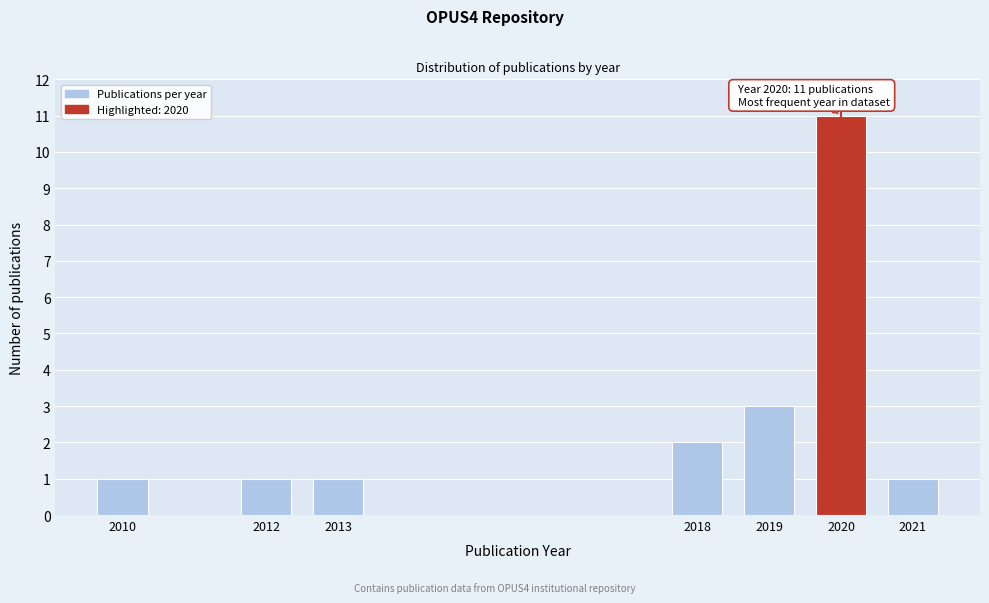

Reading left to right, what are all the values shown in this chart?

2010=1	2012=1	2013=1	2018=2	2019=3	2020=11	2021=1